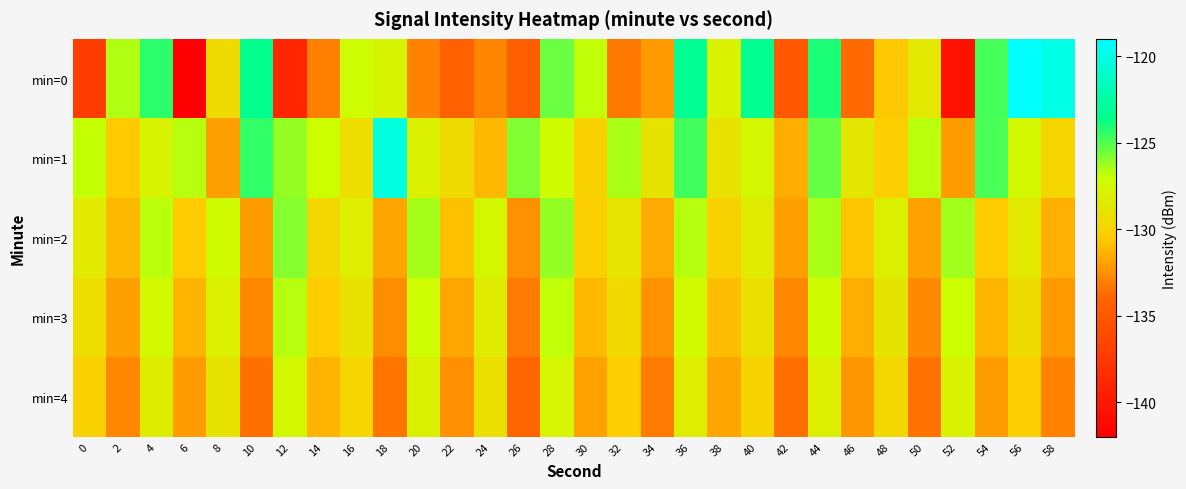

Reading left to right, extract all data points from this chart.

min=0: 0=-137.1	2=-126.6	4=-124.4	6=-142.0	8=-129.4	10=-123.4	12=-138.9	14=-133.0	16=-127.2	18=-127.7	20=-133.0	22=-134.3	24=-132.9	26=-134.5	28=-125.4	30=-126.9	32=-133.3	34=-132.2	36=-123.2	38=-127.9	40=-123.3	42=-135.0	44=-124.1	46=-133.8	48=-130.6	50=-128.6	52=-140.5	54=-124.8	56=-119.1	58=-120.0
min=1: 0=-126.9	2=-130.6	4=-127.8	6=-126.7	8=-132.0	10=-124.4	12=-126.2	14=-127.1	16=-129.3	18=-120.3	20=-128.0	22=-129.5	24=-131.2	26=-125.8	28=-127.3	30=-130.1	32=-126.5	34=-128.9	36=-124.7	38=-129.0	40=-127.6	42=-131.5	44=-125.3	46=-128.7	48=-130.4	50=-126.8	52=-132.1	54=-124.9	56=-127.5	58=-129.8
min=2: 0=-128.5	2=-131.2	4=-126.8	6=-130.5	8=-127.3	10=-132.1	12=-125.9	14=-129.7	16=-128.2	18=-131.8	20=-126.4	22=-130.9	24=-127.6	26=-132.5	28=-126.1	30=-130.3	32=-128.8	34=-131.6	36=-126.7	38=-130.1	40=-128.4	42=-132.0	44=-126.5	46=-130.7	48=-128.1	50=-131.9	52=-126.3	54=-130.5	56=-128.6	58=-131.4
min=3: 0=-129.3	2=-132.0	4=-127.5	6=-131.3	8=-128.1	10=-132.8	12=-126.7	14=-130.5	16=-129.0	18=-132.6	20=-127.2	22=-131.7	24=-128.4	26=-133.2	28=-126.9	30=-131.1	32=-129.6	34=-132.4	36=-127.4	38=-131.0	40=-129.2	42=-132.8	44=-127.3	46=-131.5	48=-128.9	50=-132.7	52=-127.1	54=-131.3	56=-129.4	58=-132.2
min=4: 0=-130.1	2=-132.8	4=-128.3	6=-132.1	8=-128.9	10=-133.6	12=-127.5	14=-131.3	16=-129.8	18=-133.4	20=-128.0	22=-132.5	24=-129.2	26=-134.0	28=-127.7	30=-131.9	32=-130.4	34=-133.2	36=-128.2	38=-131.8	40=-130.0	42=-133.6	44=-128.1	46=-132.3	48=-129.7	50=-133.5	52=-127.9	54=-132.1	56=-130.2	58=-133.0